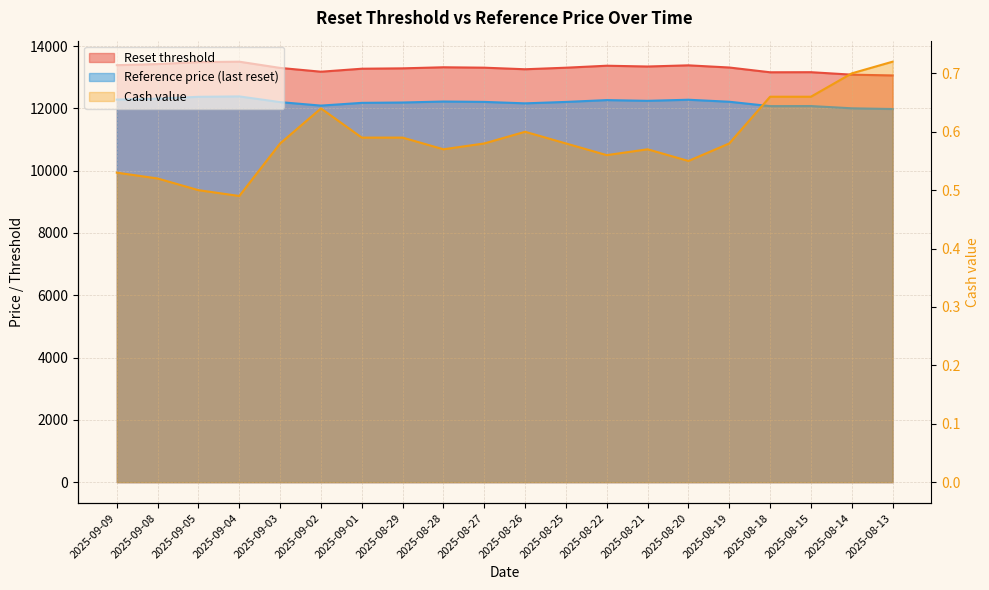

The value of Reference price (last reset) at 2025-08-18 is 4640.2. True or false?

False